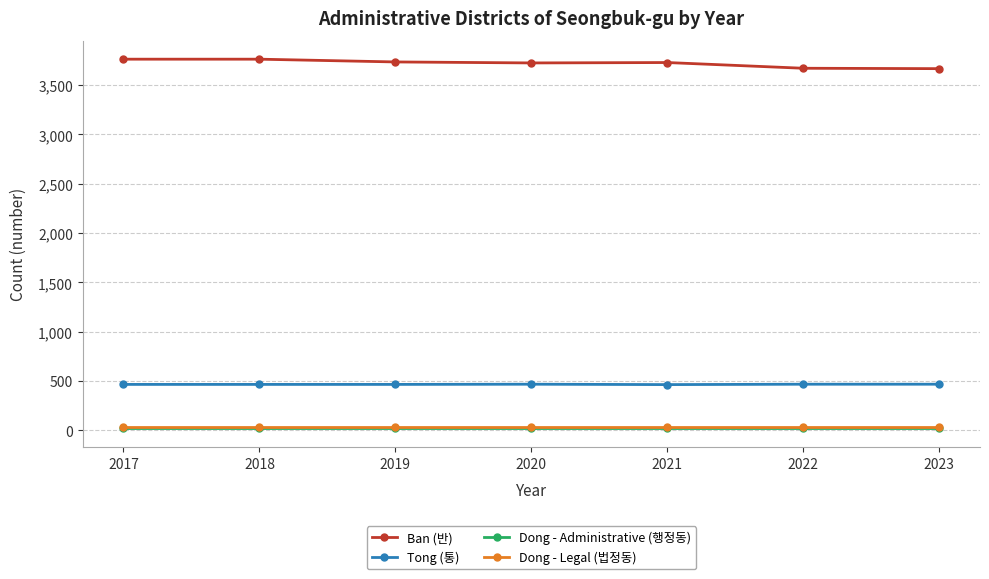

Read the Dong - Legal (법정동) value at 2022.

39